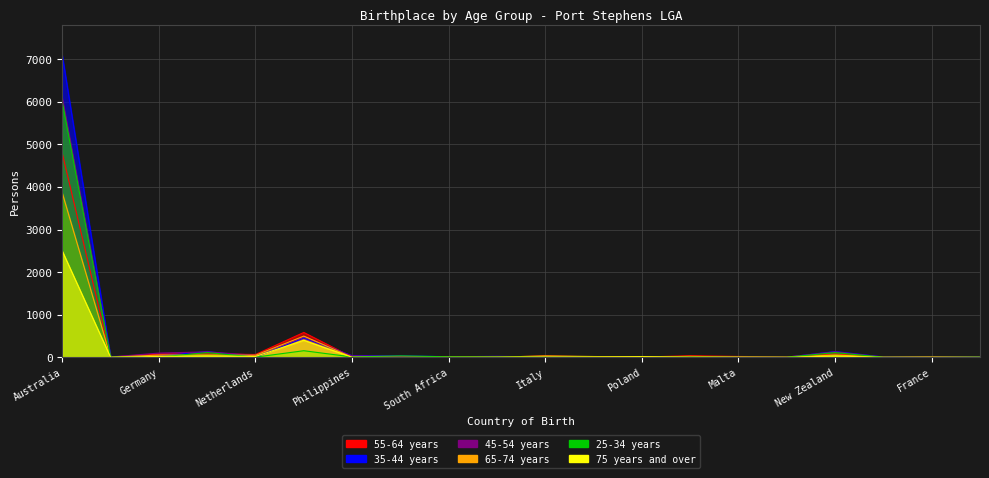

What are all the series names shown in the legend?

55-64 years, 35-44 years, 45-54 years, 65-74 years, 25-34 years, 75 years and over